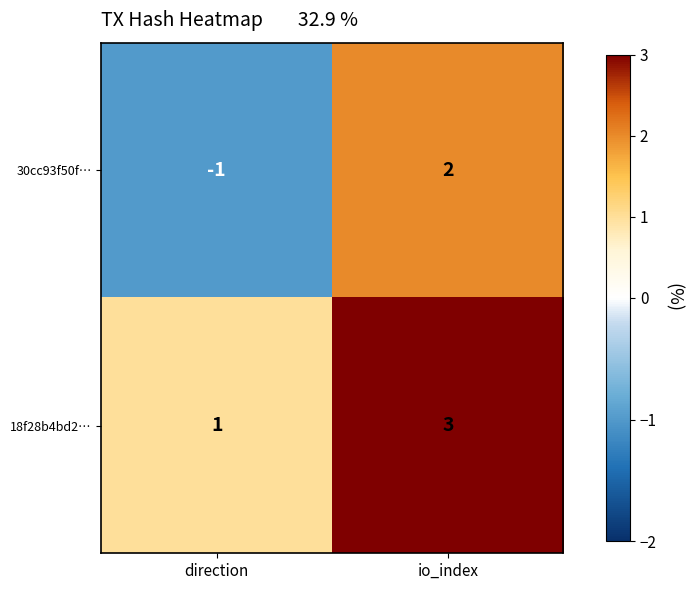

How many categories are shown in the chart?

2